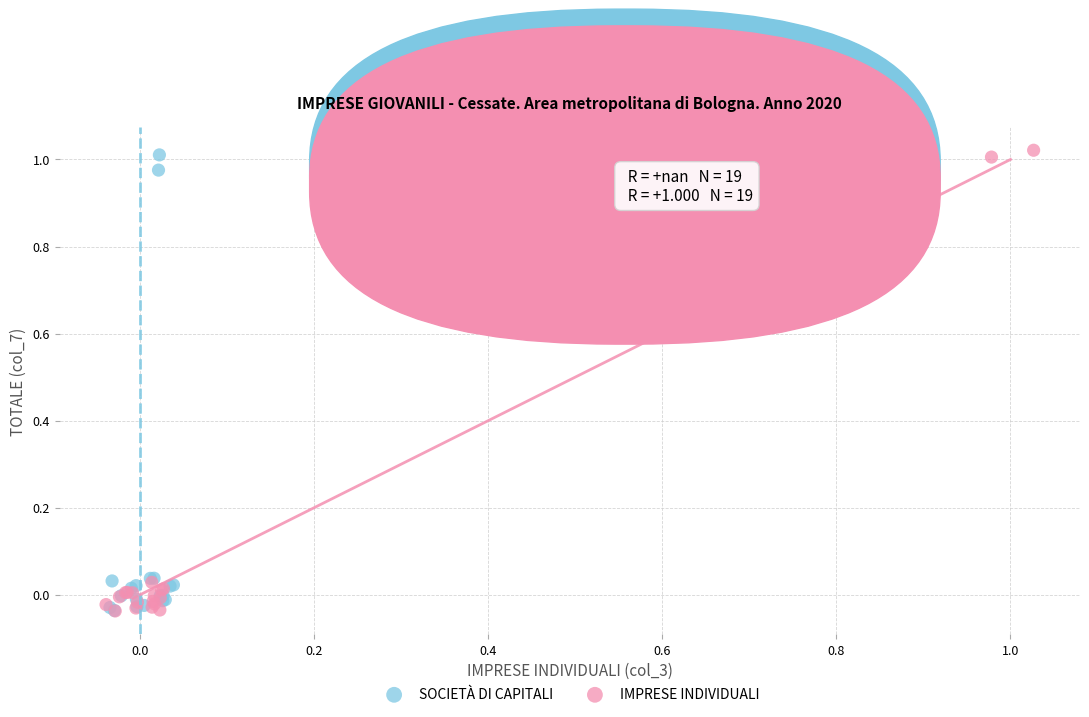

Which series has the widest spread of Y values?

IMPRESE INDIVIDUALI